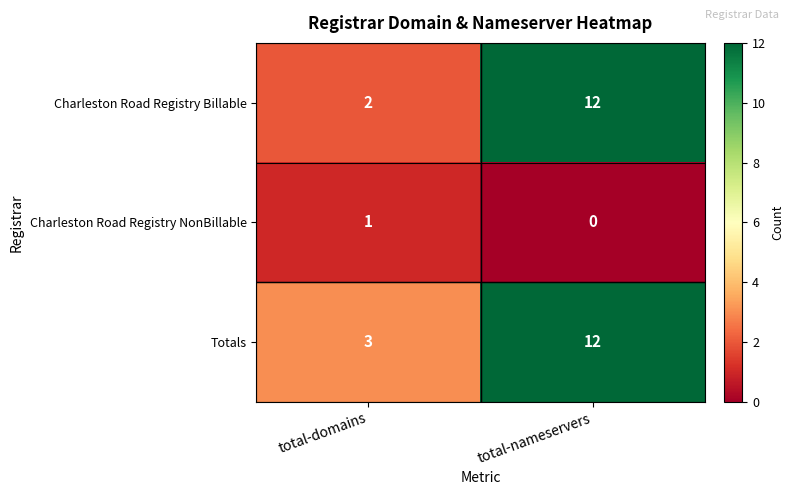

Which series has the largest total across all categories?

Totals